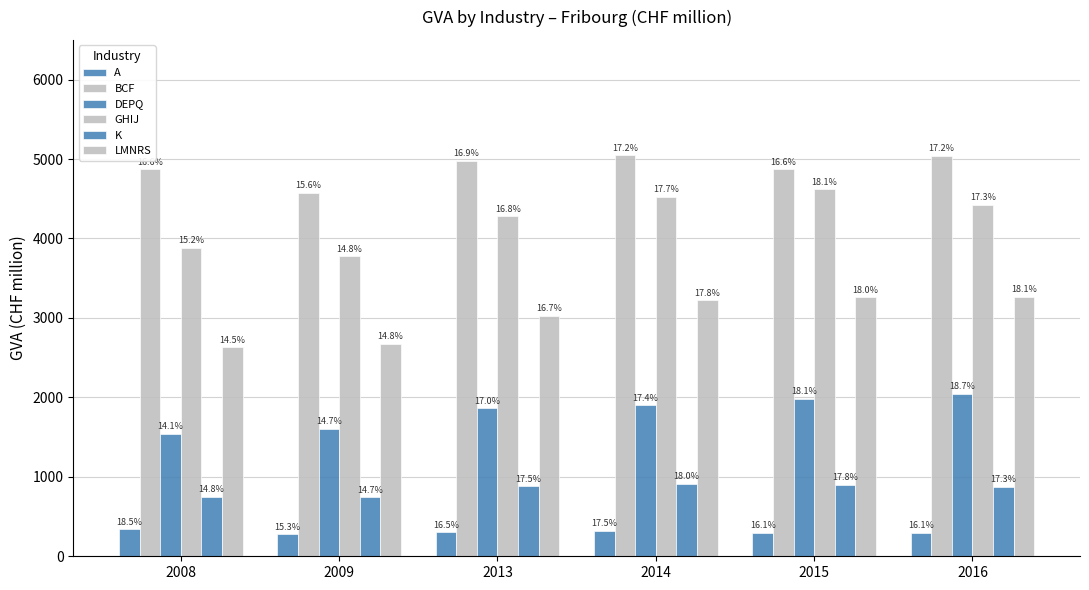

What is the maximum value shown in the chart?

5046.4